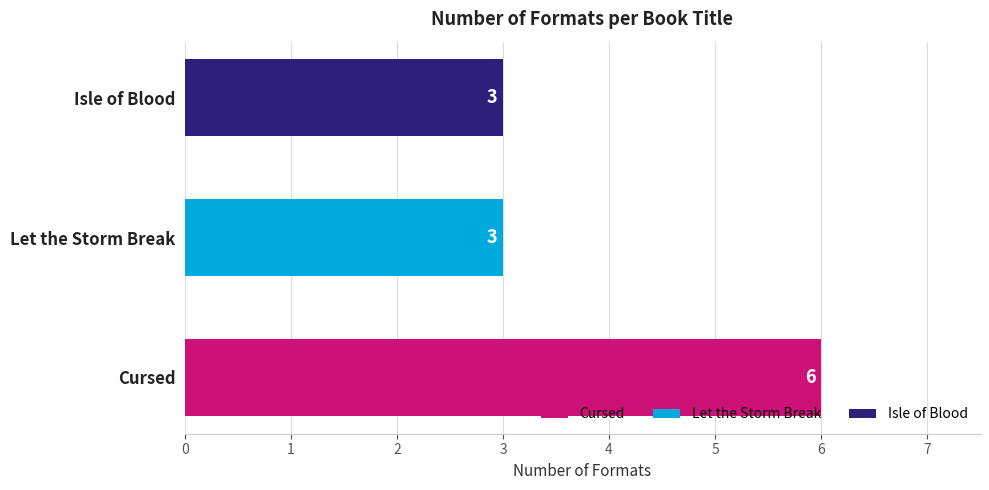

Reading bottom to top, transcribe all the data shown in this chart.

6	3	3